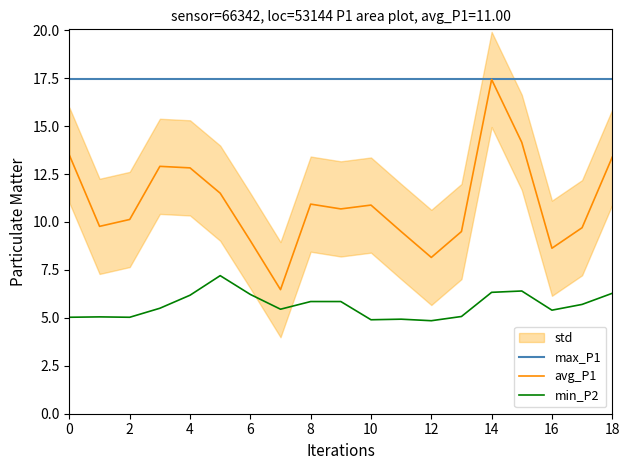

Rank the series by their maximum value, from lowest to highest.

min_P2, max_P1, avg_P1